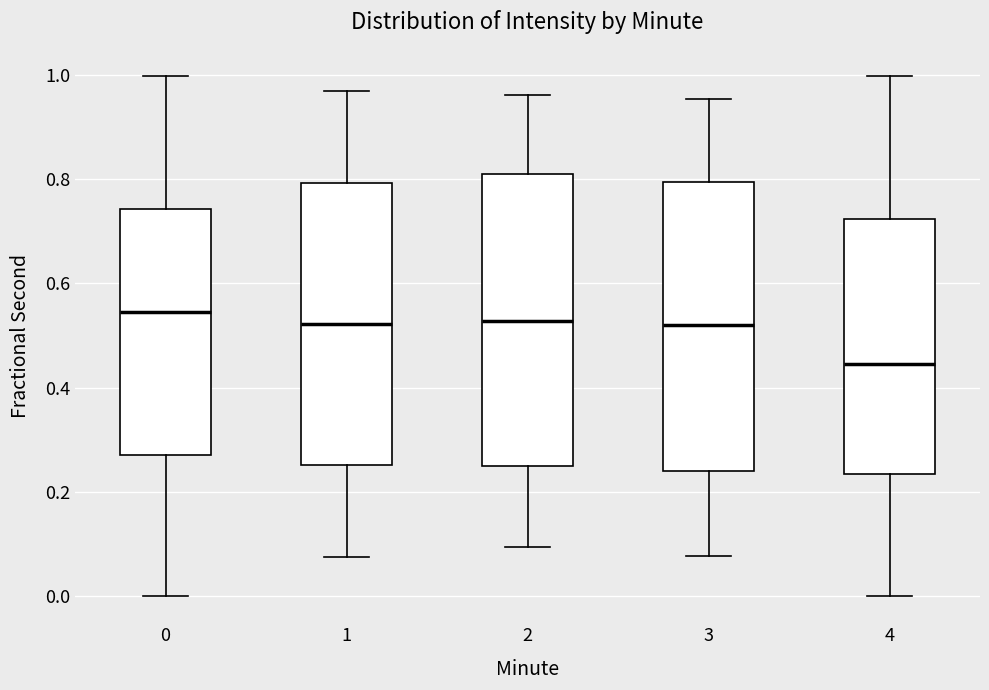

Where does the upper whisker of the box at x = 0 end on the y-axis? The values are not printed on the chart, so give them approximately, as read against the axis.

1.00